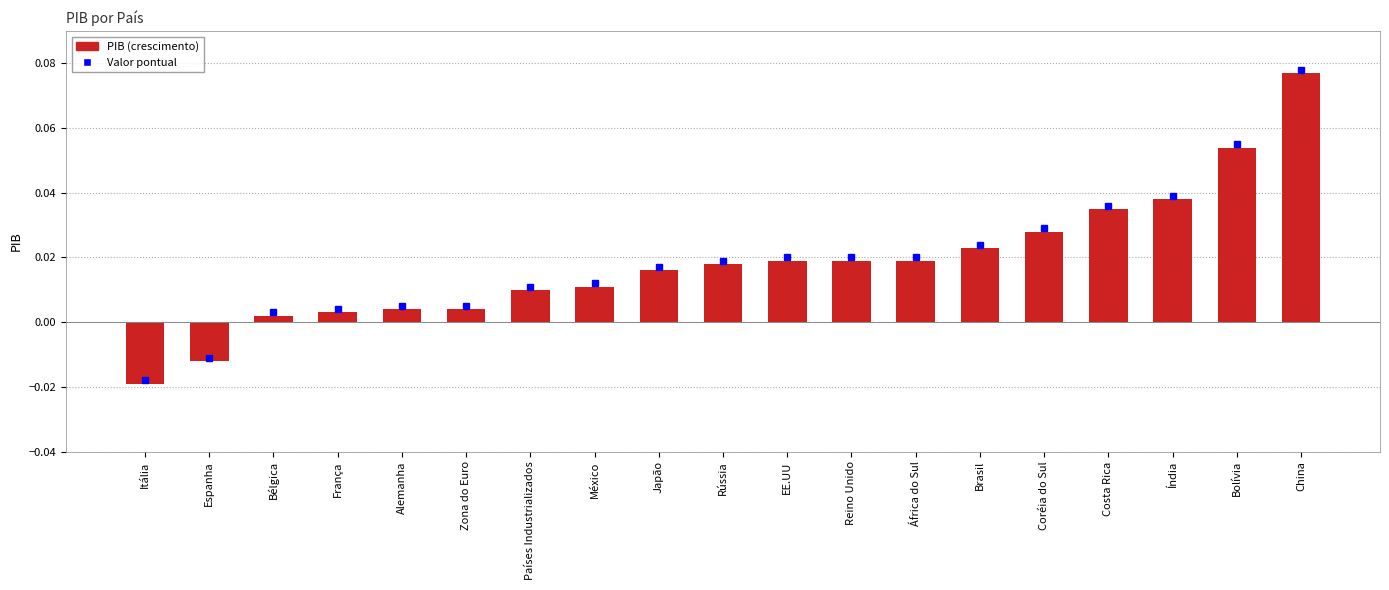

What is the label of the 16th bar from the left?

Costa Rica